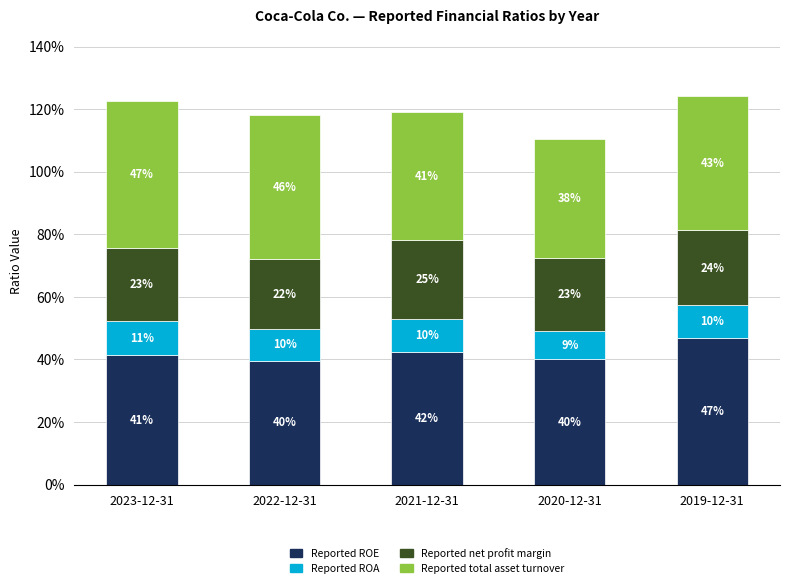

Does the chart contain stacked bars?

Yes